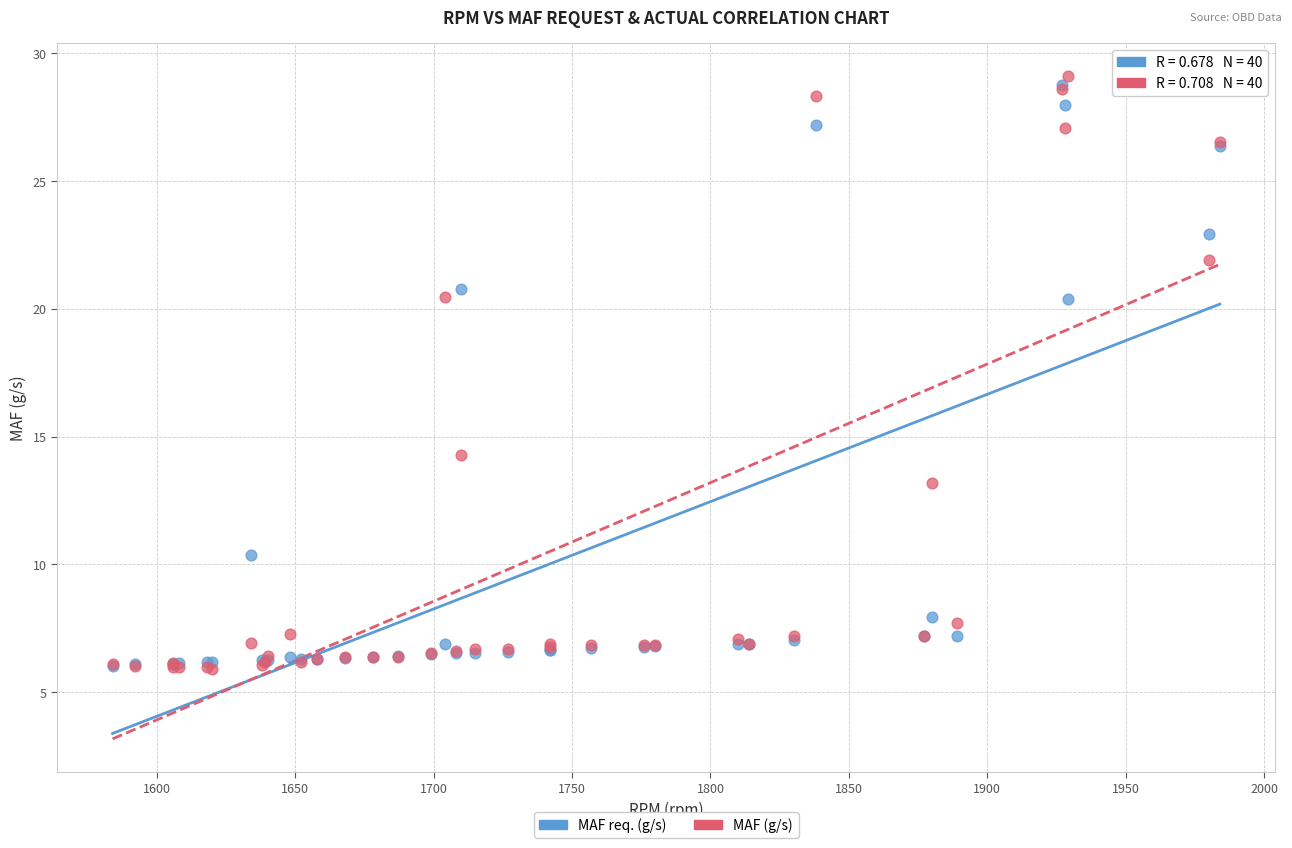

Which series contains the highest Y value?

MAF (g/s)